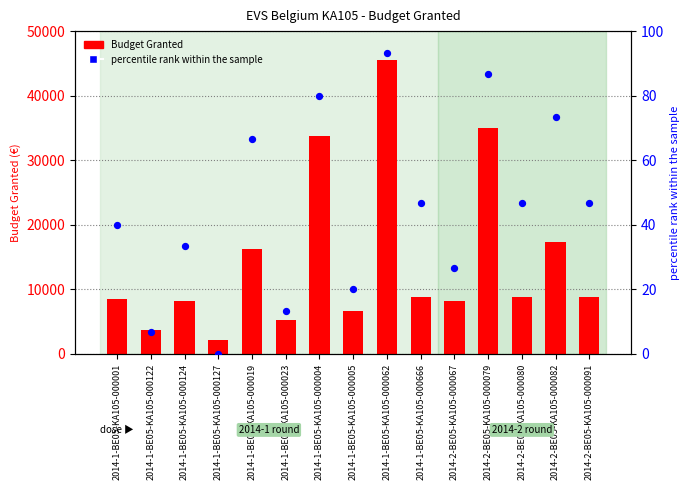

Which series has the widest spread of Y values?

Budget Granted